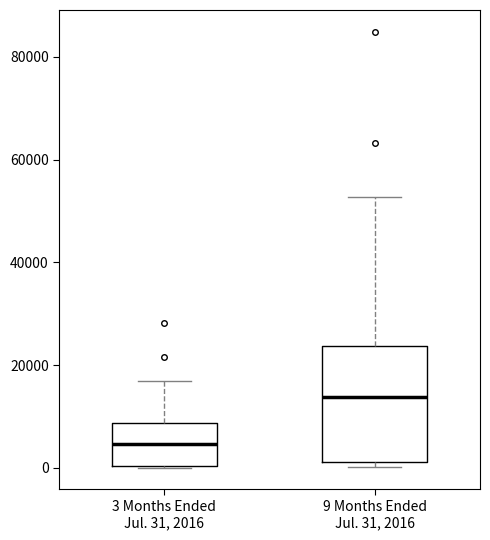

Which box has the highest median line?

9 Months Ended Jul. 31, 2016